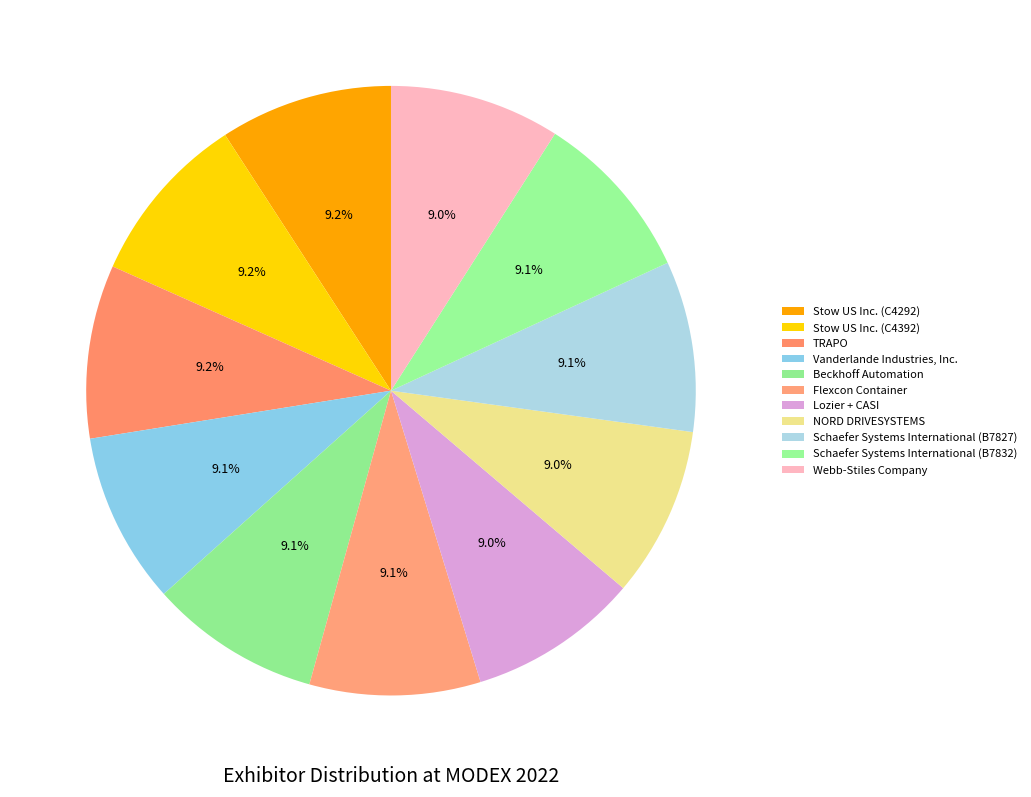

Is there any slice that represents more than half of the pie?

No